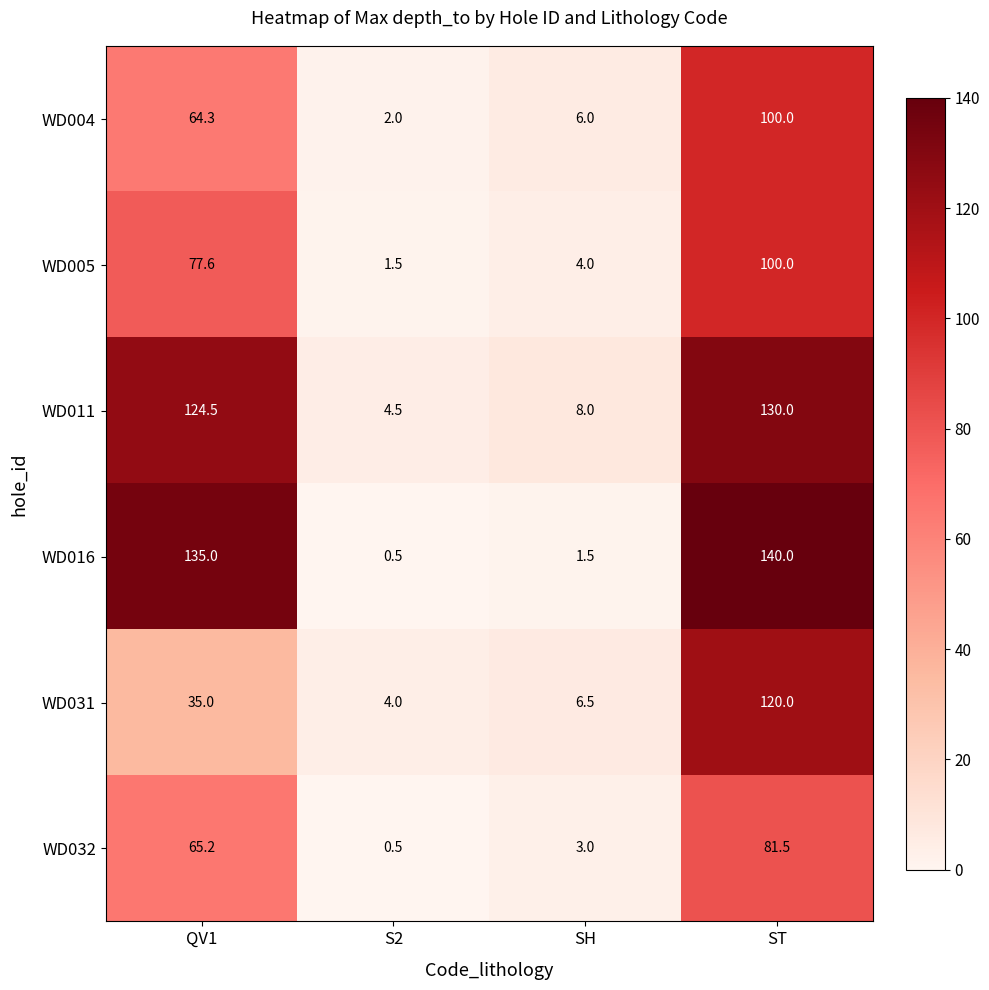

At which category is the sum across all series the highest?

ST